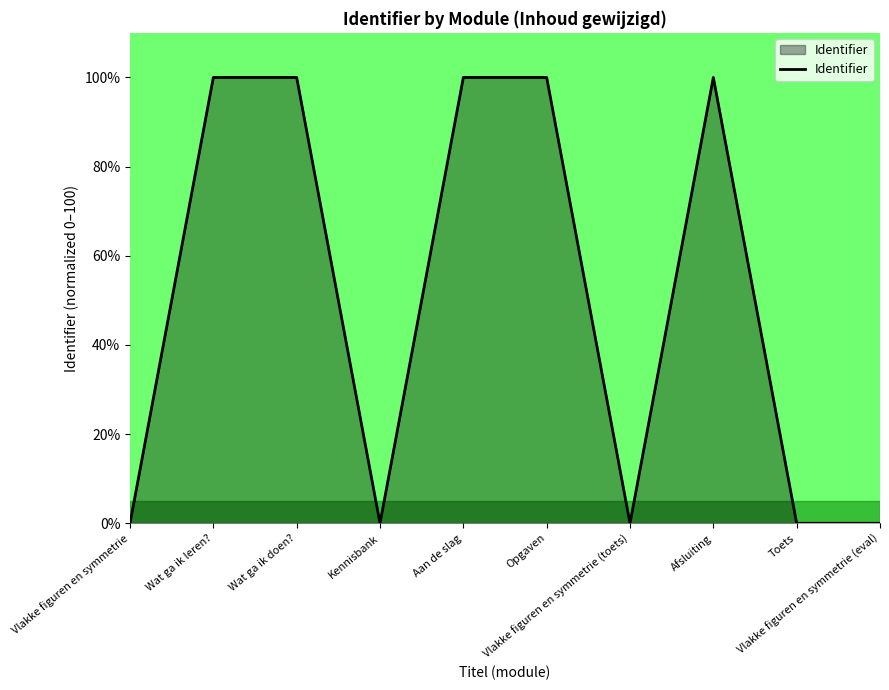

What is the difference between the maximum and minimum values?

100.0